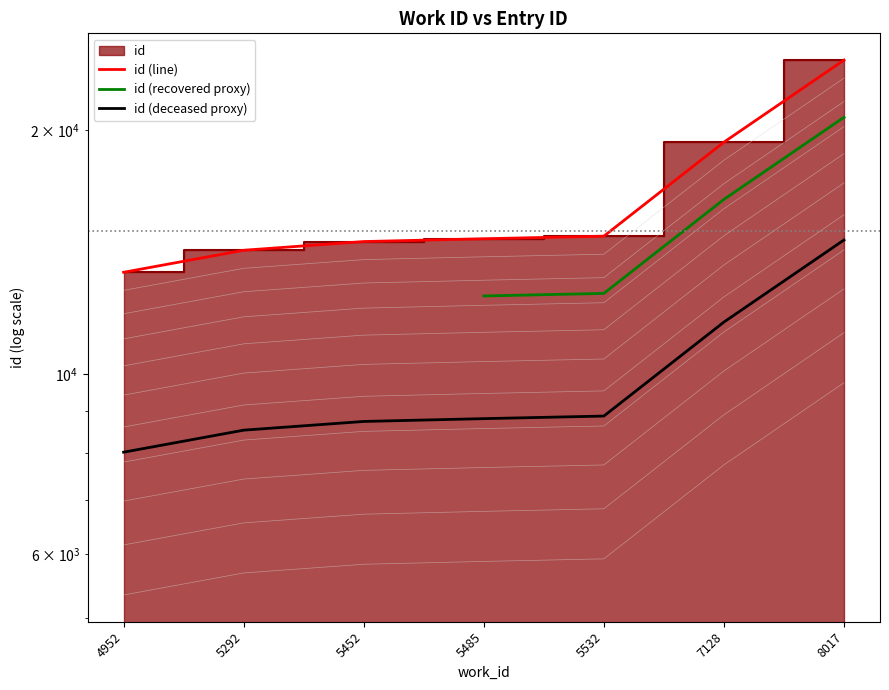

Reading left to right, transcribe all the data shown in this chart.

13356	14218	14574	14691	14799	19326	24399